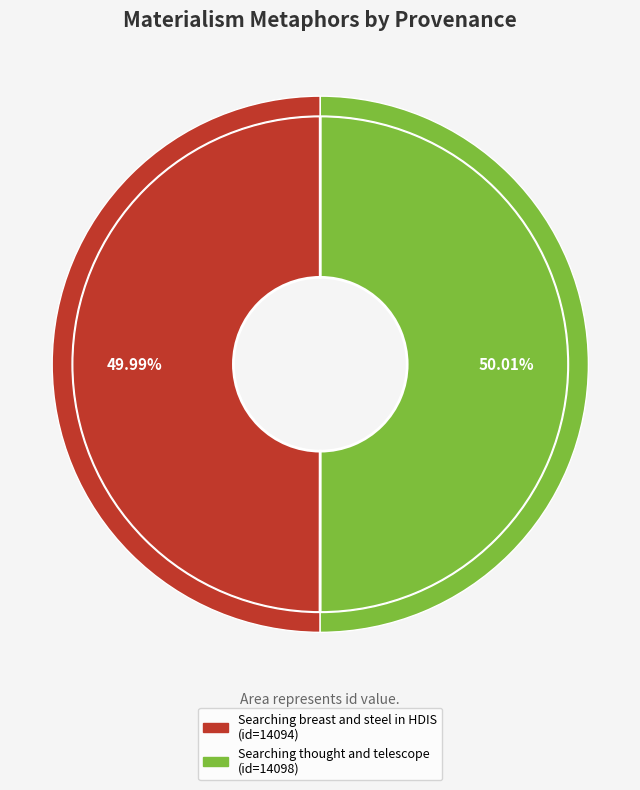

Is it true that Searching thought and telescope is 50% of the pie?

True